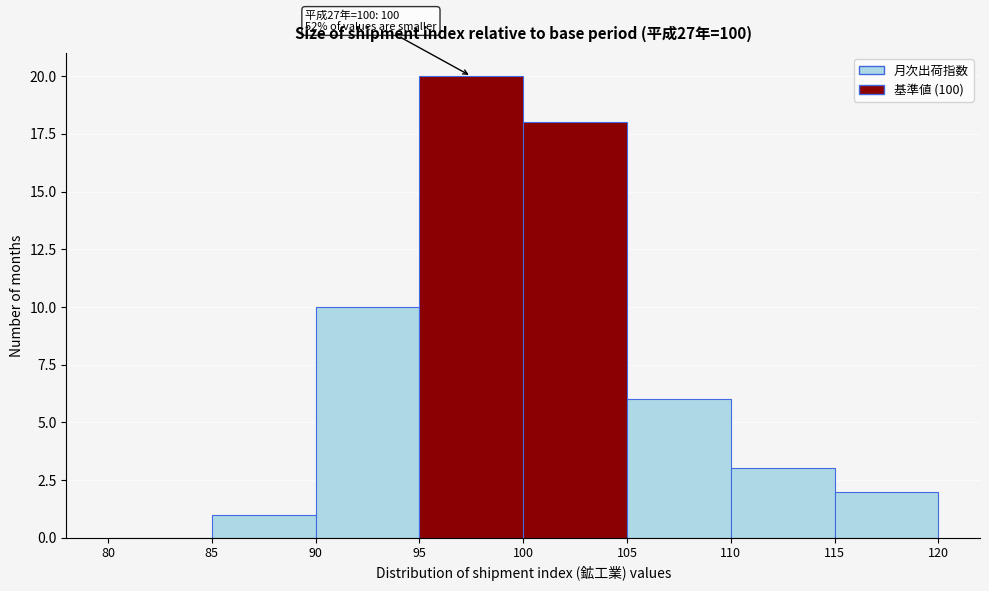

Which range on the x-axis has the tallest bar?

95 to 100